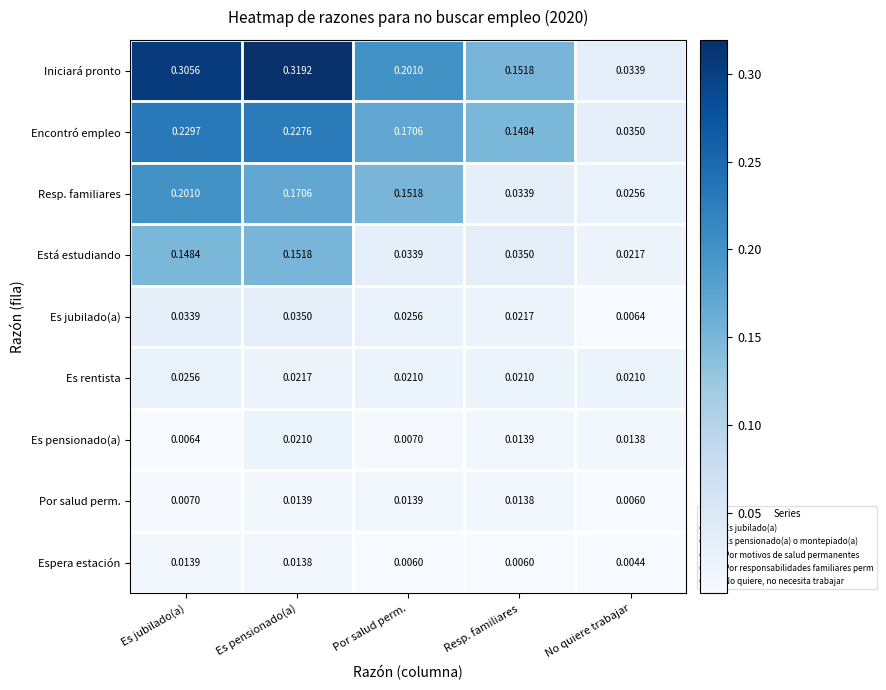

At which category is the sum across all series the highest?

Es pensionado(a)